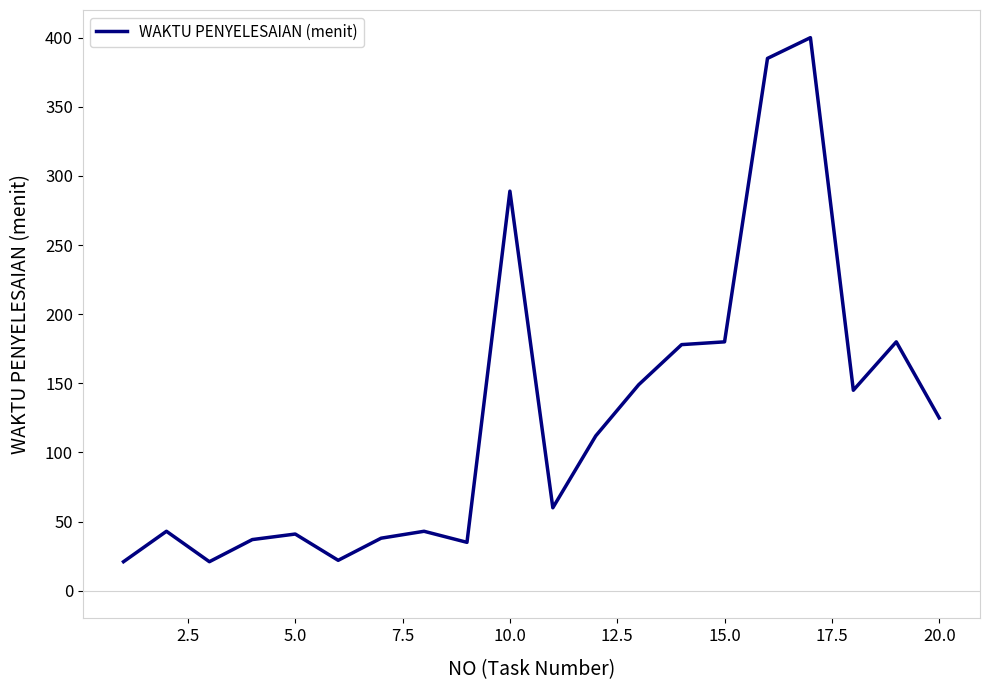

What is the smallest value displayed?

21